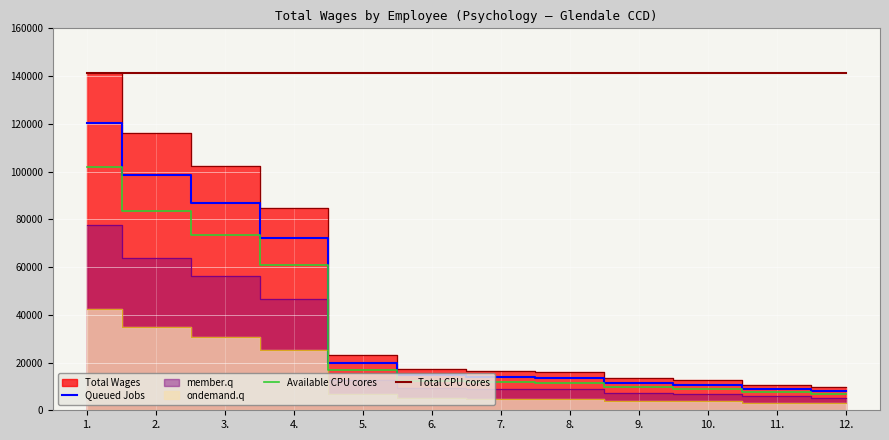

What is the maximum value for Available CPU cores?

101776.3